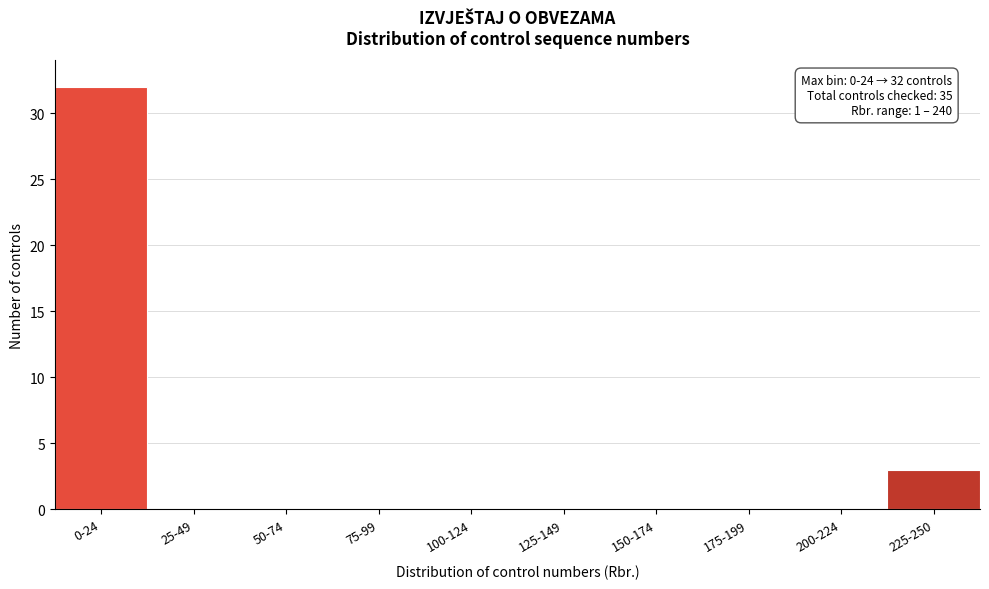

Reading left to right, transcribe all the data shown in this chart.

0-24=32	25-49=0	50-74=0	75-99=0	100-124=0	125-149=0	150-174=0	175-199=0	200-224=0	225-250=3